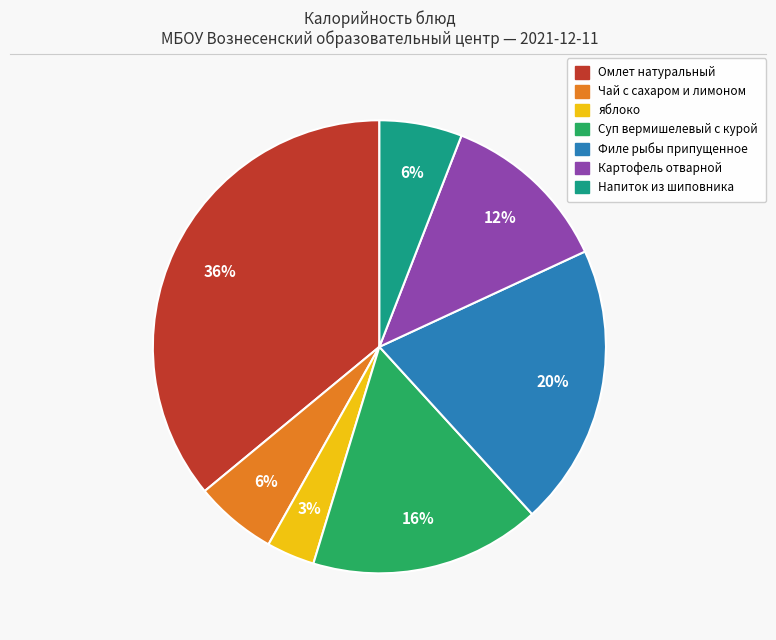

Which category has the smallest portion of the pie?

яблоко